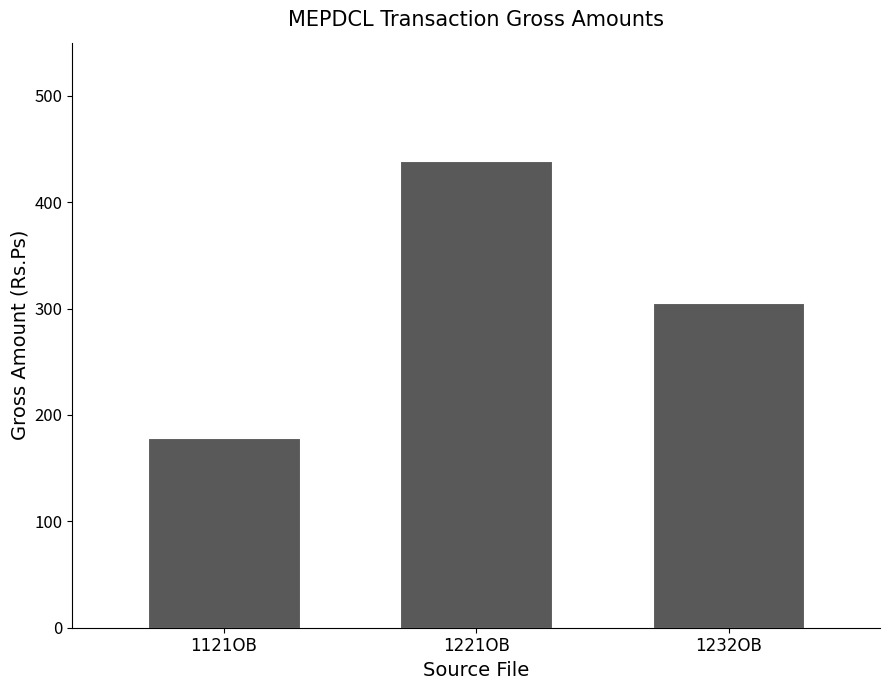

Where does the data first go above 305?

1221OB